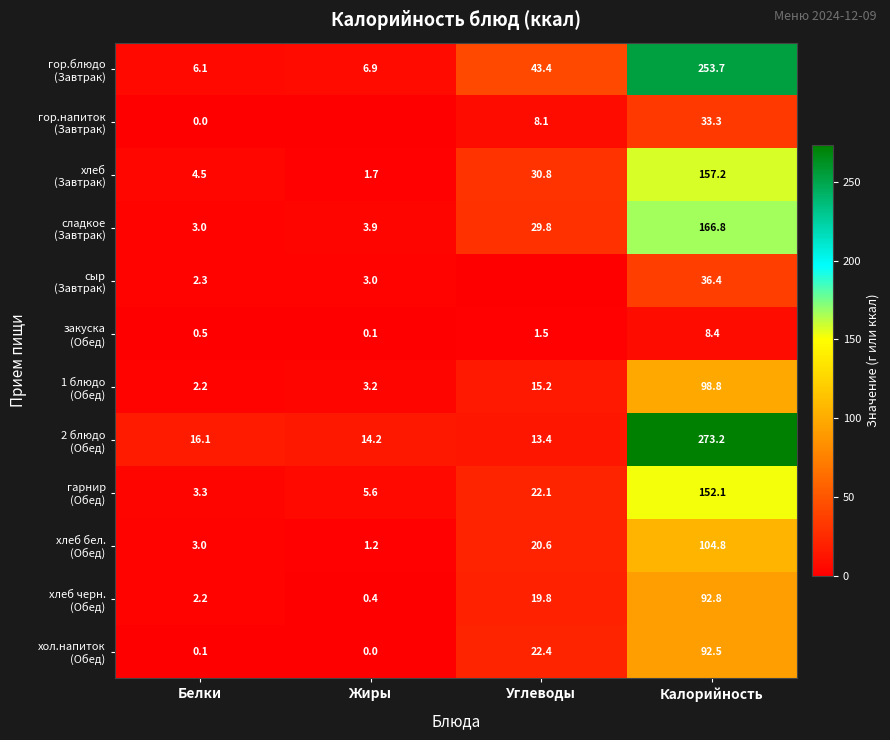

Where does the 1 блюдо (Обед) series first go above 15?

Углеводы